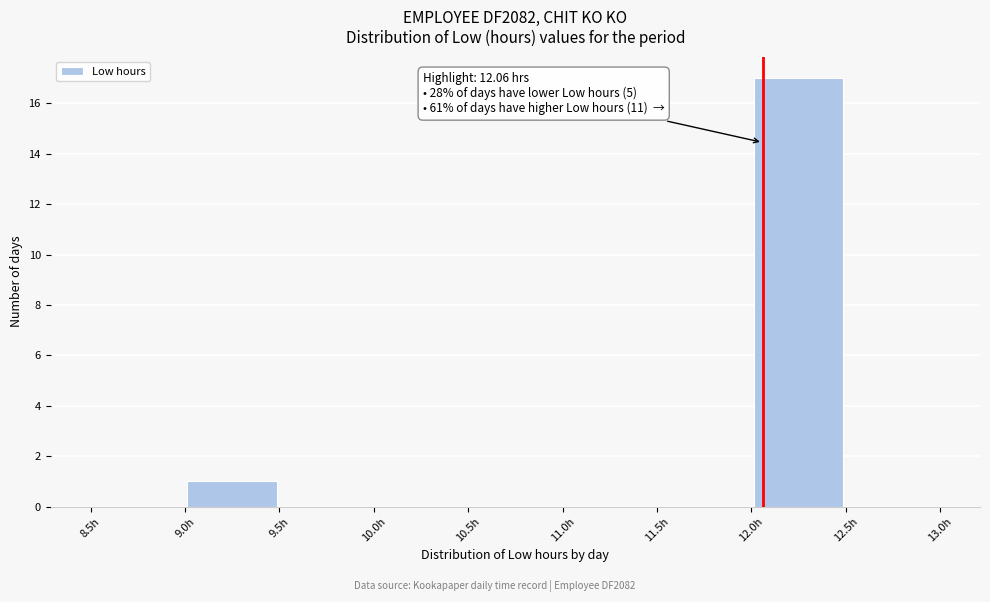

Over which range of the x-axis is the bar tallest?

12.0 to 12.5